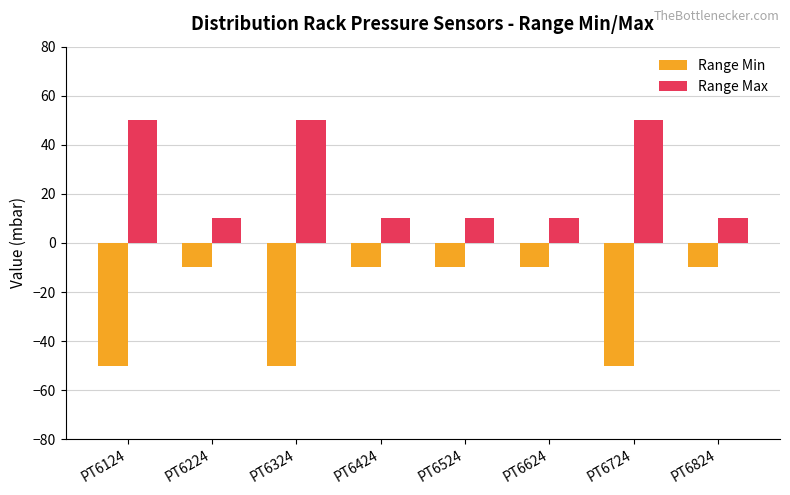

List the series in order of their overall mean, lowest first.

Range Min, Range Max